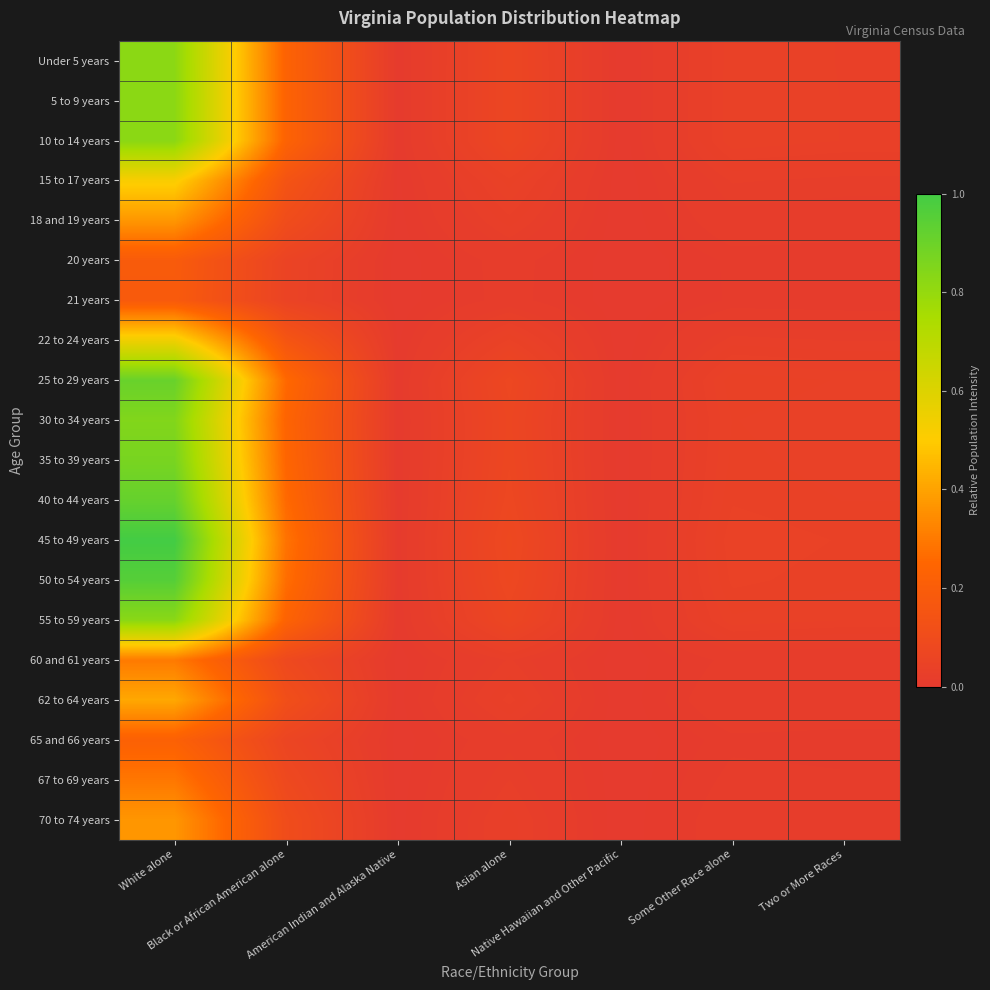

Reading left to right, extract all data points from this chart.

Under 5 years: White alone=0.8	Black or African American alone=0.2	American Indian and Alaska Native=0.0	Asian alone=0.1	Native Hawaiian and Other Pacific=0.0	Some Other Race alone=0.0	Two or More Races=0.0
5 to 9 years: White alone=0.8	Black or African American alone=0.2	American Indian and Alaska Native=0.0	Asian alone=0.1	Native Hawaiian and Other Pacific=0.0	Some Other Race alone=0.0	Two or More Races=0.0
10 to 14 years: White alone=0.8	Black or African American alone=0.2	American Indian and Alaska Native=0.0	Asian alone=0.1	Native Hawaiian and Other Pacific=0.0	Some Other Race alone=0.0	Two or More Races=0.0
15 to 17 years: White alone=0.5	Black or African American alone=0.1	American Indian and Alaska Native=0.0	Asian alone=0.0	Native Hawaiian and Other Pacific=0.0	Some Other Race alone=0.0	Two or More Races=0.0
18 and 19 years: White alone=0.4	Black or African American alone=0.1	American Indian and Alaska Native=0.0	Asian alone=0.0	Native Hawaiian and Other Pacific=0.0	Some Other Race alone=0.0	Two or More Races=0.0
20 years: White alone=0.2	Black or African American alone=0.1	American Indian and Alaska Native=0.0	Asian alone=0.0	Native Hawaiian and Other Pacific=0.0	Some Other Race alone=0.0	Two or More Races=0.0
21 years: White alone=0.2	Black or African American alone=0.1	American Indian and Alaska Native=0.0	Asian alone=0.0	Native Hawaiian and Other Pacific=0.0	Some Other Race alone=0.0	Two or More Races=0.0
22 to 24 years: White alone=0.5	Black or African American alone=0.2	American Indian and Alaska Native=0.0	Asian alone=0.0	Native Hawaiian and Other Pacific=0.0	Some Other Race alone=0.0	Two or More Races=0.0
25 to 29 years: White alone=0.9	Black or African American alone=0.3	American Indian and Alaska Native=0.0	Asian alone=0.1	Native Hawaiian and Other Pacific=0.0	Some Other Race alone=0.0	Two or More Races=0.0
30 to 34 years: White alone=0.8	Black or African American alone=0.2	American Indian and Alaska Native=0.0	Asian alone=0.1	Native Hawaiian and Other Pacific=0.0	Some Other Race alone=0.0	Two or More Races=0.0
35 to 39 years: White alone=0.9	Black or African American alone=0.2	American Indian and Alaska Native=0.0	Asian alone=0.1	Native Hawaiian and Other Pacific=0.0	Some Other Race alone=0.0	Two or More Races=0.0
40 to 44 years: White alone=0.9	Black or African American alone=0.3	American Indian and Alaska Native=0.0	Asian alone=0.1	Native Hawaiian and Other Pacific=0.0	Some Other Race alone=0.0	Two or More Races=0.0
45 to 49 years: White alone=1.0	Black or African American alone=0.3	American Indian and Alaska Native=0.0	Asian alone=0.1	Native Hawaiian and Other Pacific=0.0	Some Other Race alone=0.0	Two or More Races=0.0
50 to 54 years: White alone=1.0	Black or African American alone=0.3	American Indian and Alaska Native=0.0	Asian alone=0.1	Native Hawaiian and Other Pacific=0.0	Some Other Race alone=0.0	Two or More Races=0.0
55 to 59 years: White alone=0.8	Black or African American alone=0.2	American Indian and Alaska Native=0.0	Asian alone=0.1	Native Hawaiian and Other Pacific=0.0	Some Other Race alone=0.0	Two or More Races=0.0
60 and 61 years: White alone=0.3	Black or African American alone=0.1	American Indian and Alaska Native=0.0	Asian alone=0.0	Native Hawaiian and Other Pacific=0.0	Some Other Race alone=0.0	Two or More Races=0.0
62 to 64 years: White alone=0.4	Black or African American alone=0.1	American Indian and Alaska Native=0.0	Asian alone=0.0	Native Hawaiian and Other Pacific=0.0	Some Other Race alone=0.0	Two or More Races=0.0
65 and 66 years: White alone=0.2	Black or African American alone=0.1	American Indian and Alaska Native=0.0	Asian alone=0.0	Native Hawaiian and Other Pacific=0.0	Some Other Race alone=0.0	Two or More Races=0.0
67 to 69 years: White alone=0.3	Black or African American alone=0.1	American Indian and Alaska Native=0.0	Asian alone=0.0	Native Hawaiian and Other Pacific=0.0	Some Other Race alone=0.0	Two or More Races=0.0
70 to 74 years: White alone=0.4	Black or African American alone=0.1	American Indian and Alaska Native=0.0	Asian alone=0.0	Native Hawaiian and Other Pacific=0.0	Some Other Race alone=0.0	Two or More Races=0.0